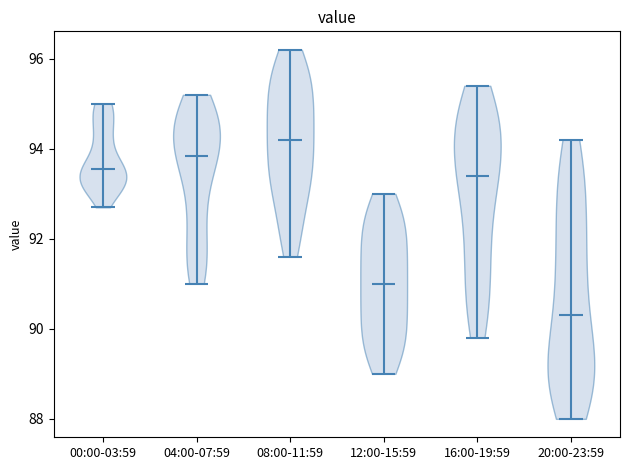

Reading left to right, read every violin against the y-axis: where its median line is, and the lowest and highest points it reaches. The values are not printed on the chart, so give them approximately, as read against the axis.

00:00-03:59: median line 93.6, lowest point 92.8, highest point 95.0
04:00-07:59: median line 93.8, lowest point 91.0, highest point 95.2
08:00-11:59: median line 94.2, lowest point 91.6, highest point 96.2
12:00-15:59: median line 91.0, lowest point 89.0, highest point 93.0
16:00-19:59: median line 93.4, lowest point 89.8, highest point 95.4
20:00-23:59: median line 90.4, lowest point 88.0, highest point 94.2